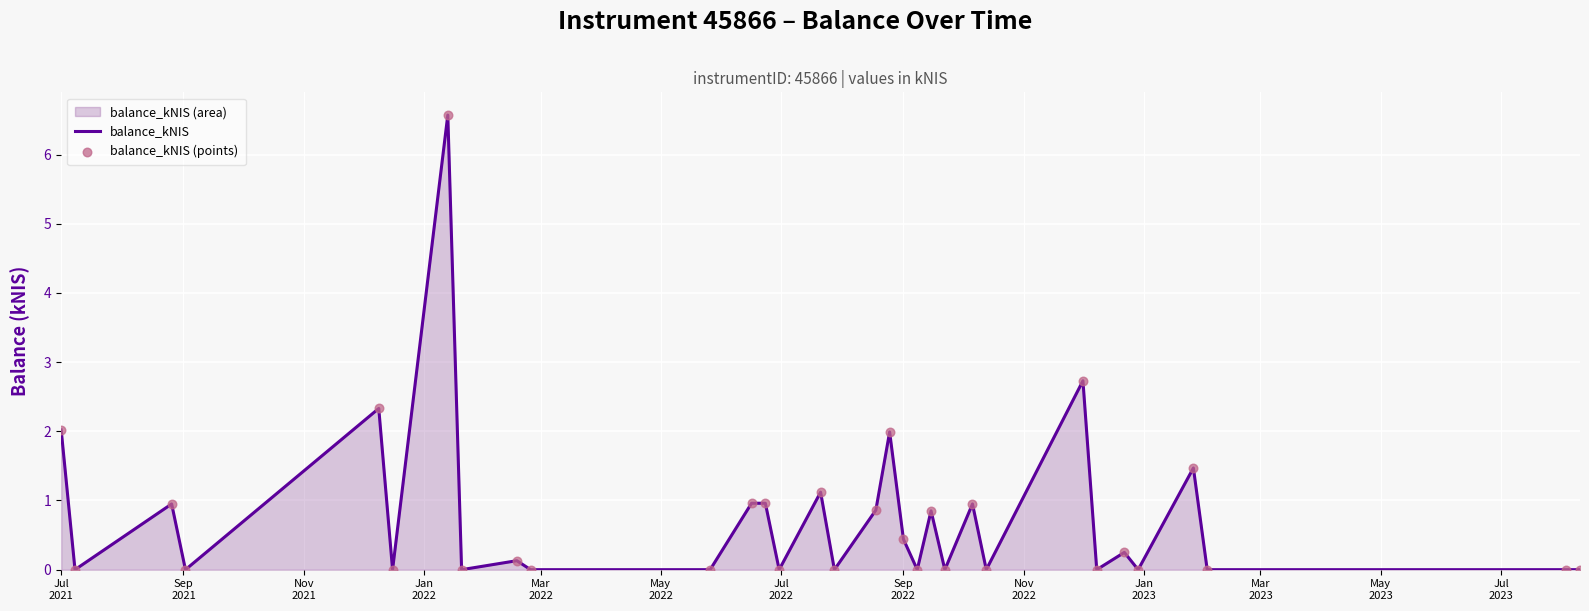

Which series contains the lowest Y value?

balance_kNIS